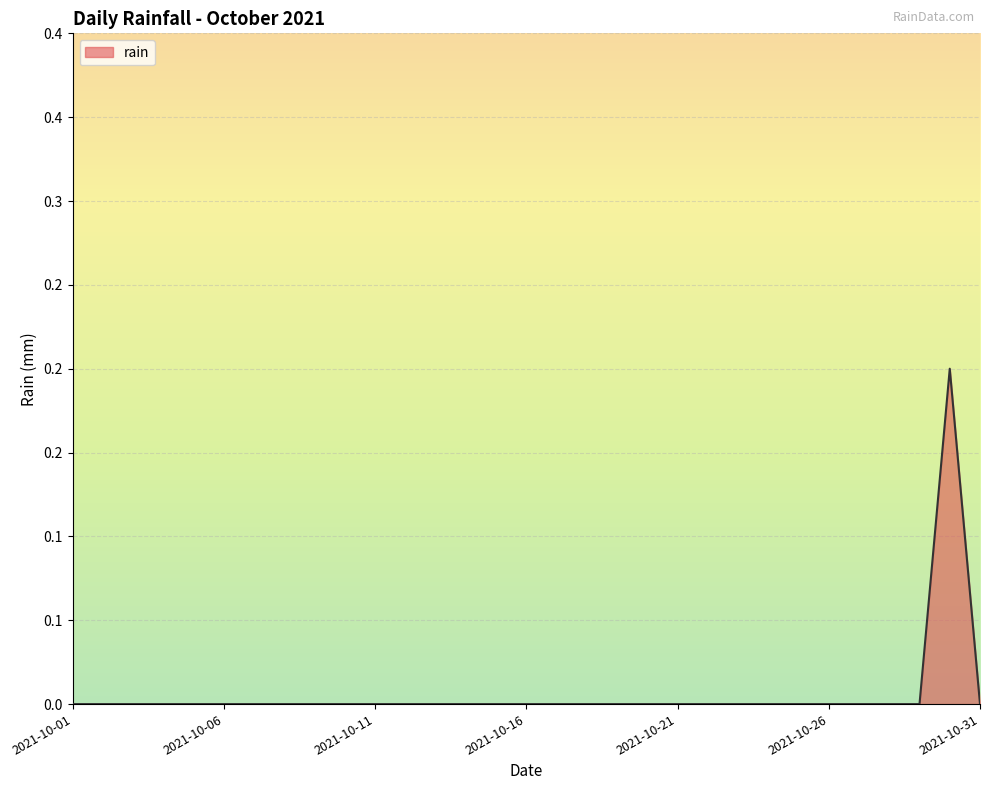

What is the difference between the maximum and minimum values?

0.2